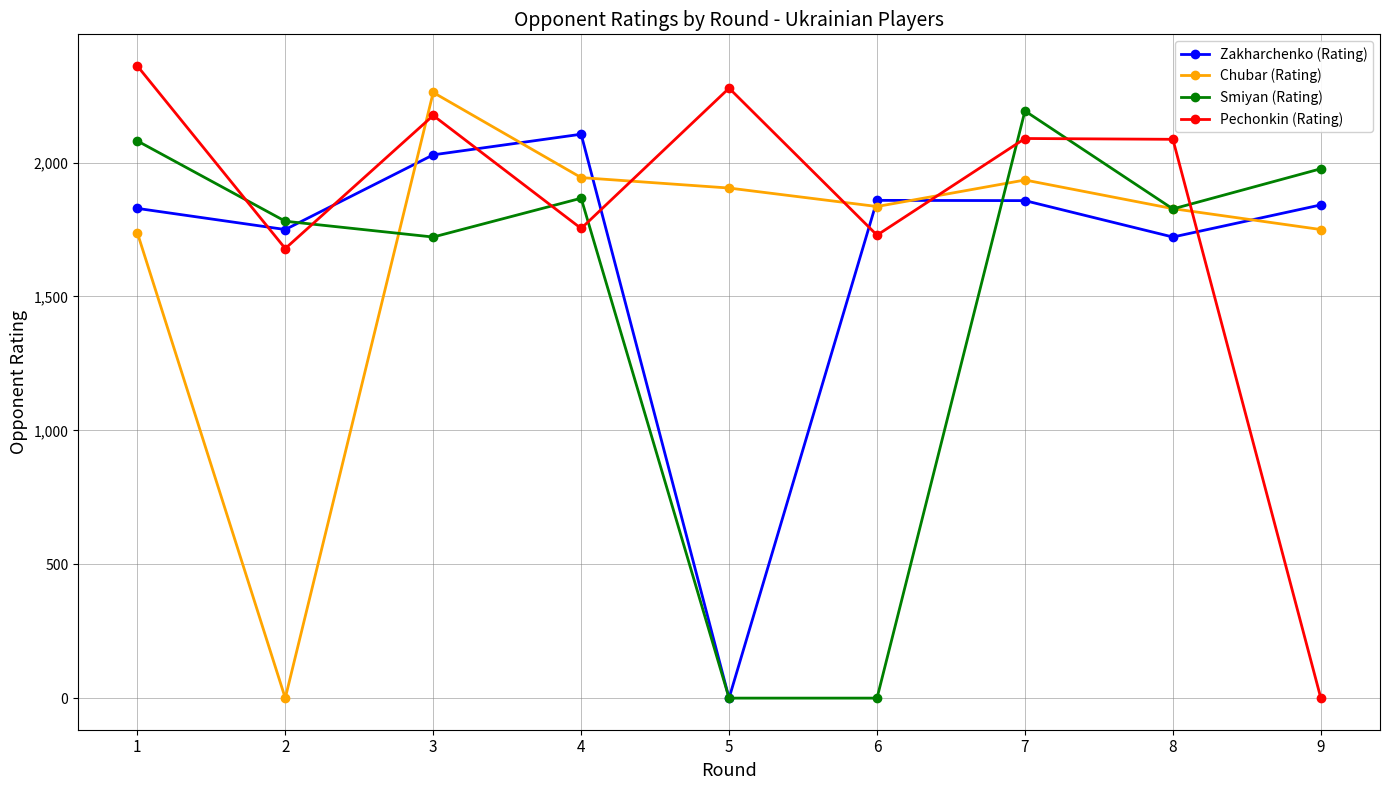

What is the approximate value of Pechonkin (Rating) at 6, to the nearest 100?

1700